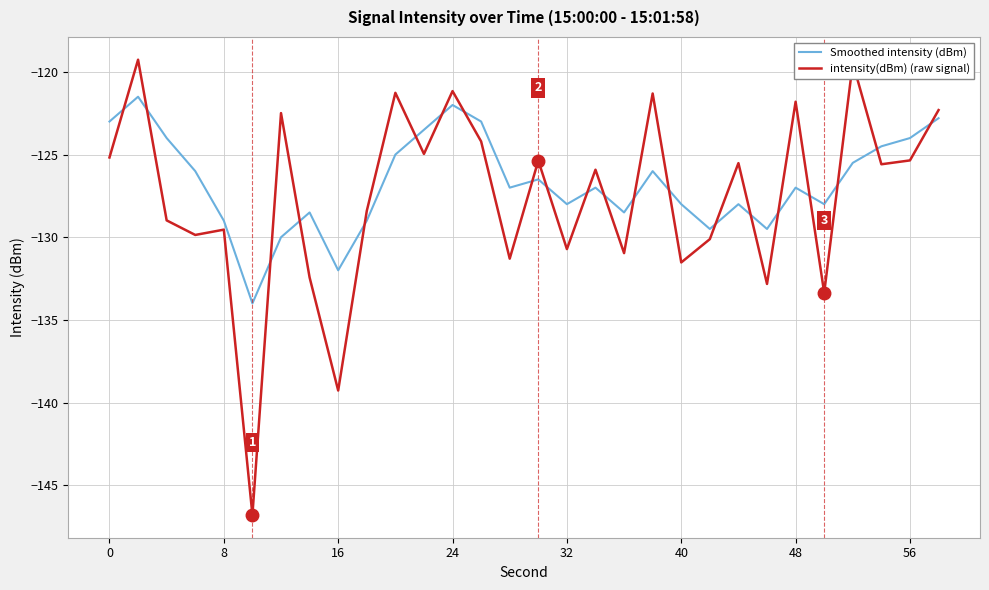

True or false: Smoothed intensity (dBm) and intensity(dBm) (raw signal) intersect in this chart.

True